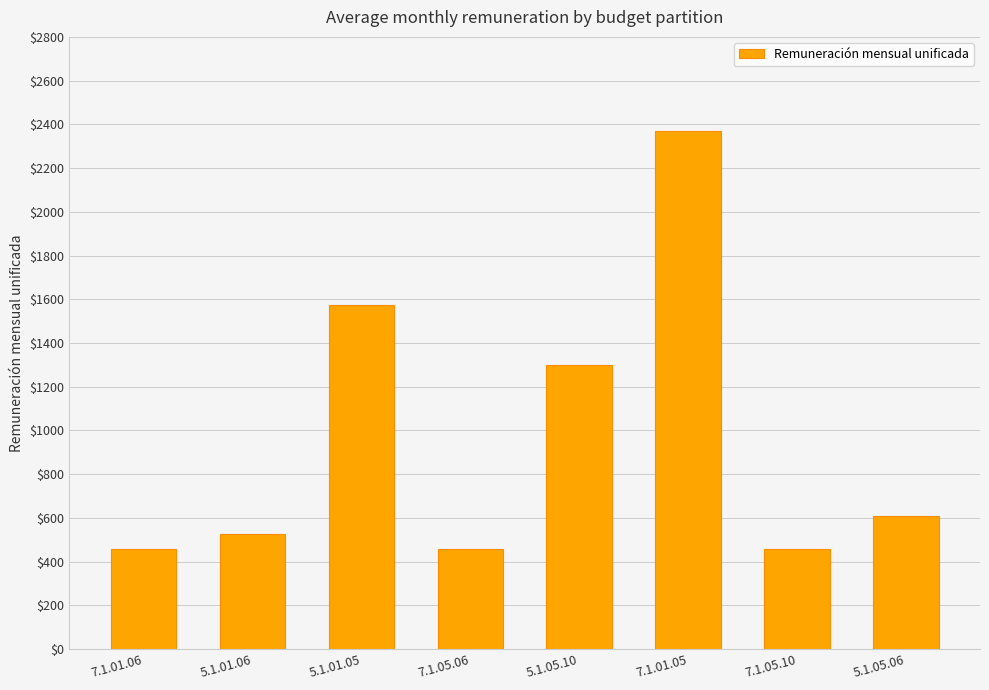

What is the minimum value shown in the chart?

460.0